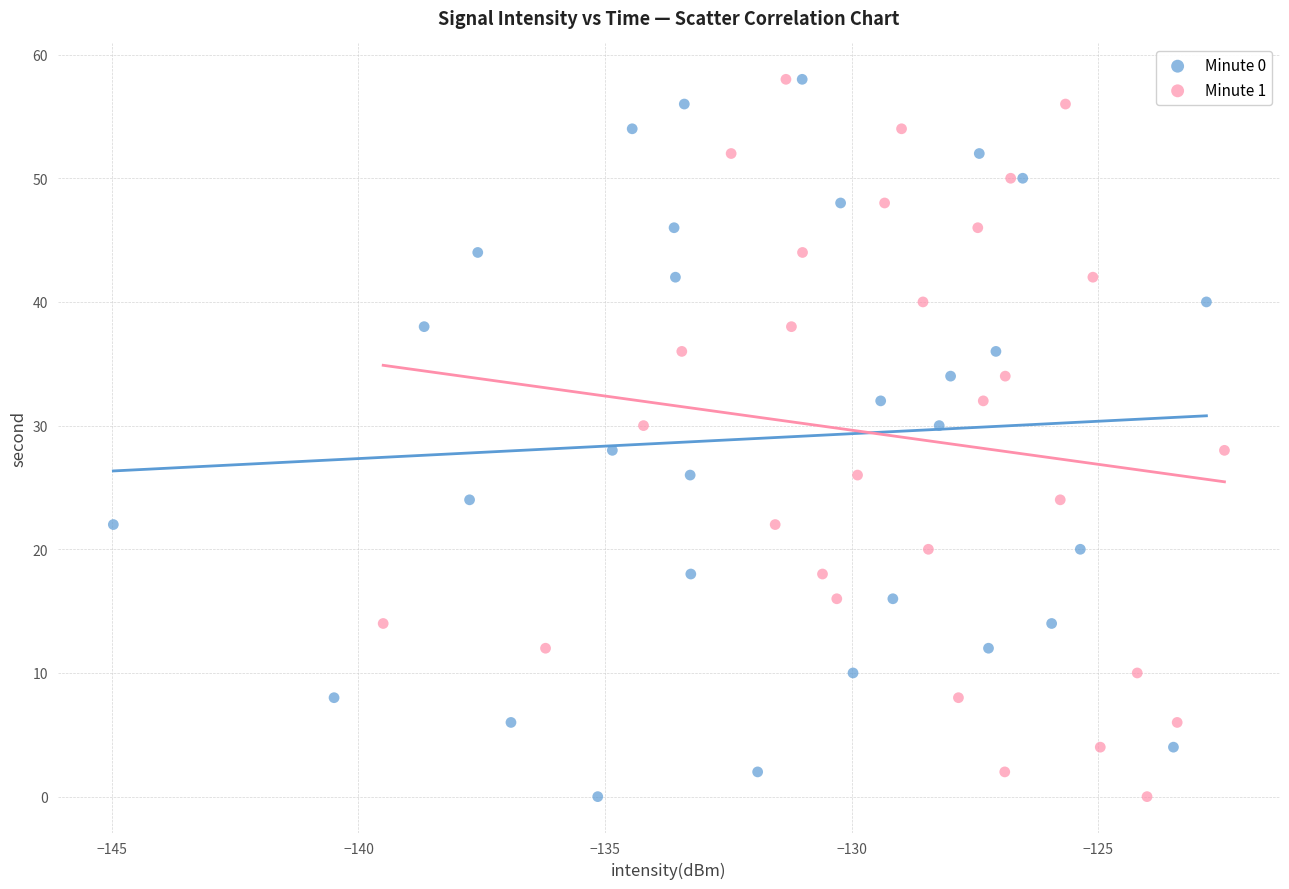

What are all the series names shown in the legend?

Minute 0, Minute 1